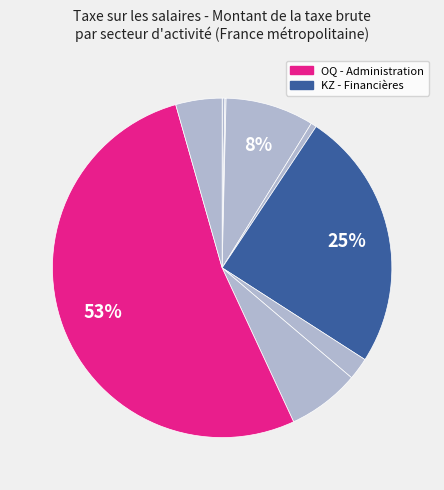

Count the number of slices in the pie.

10